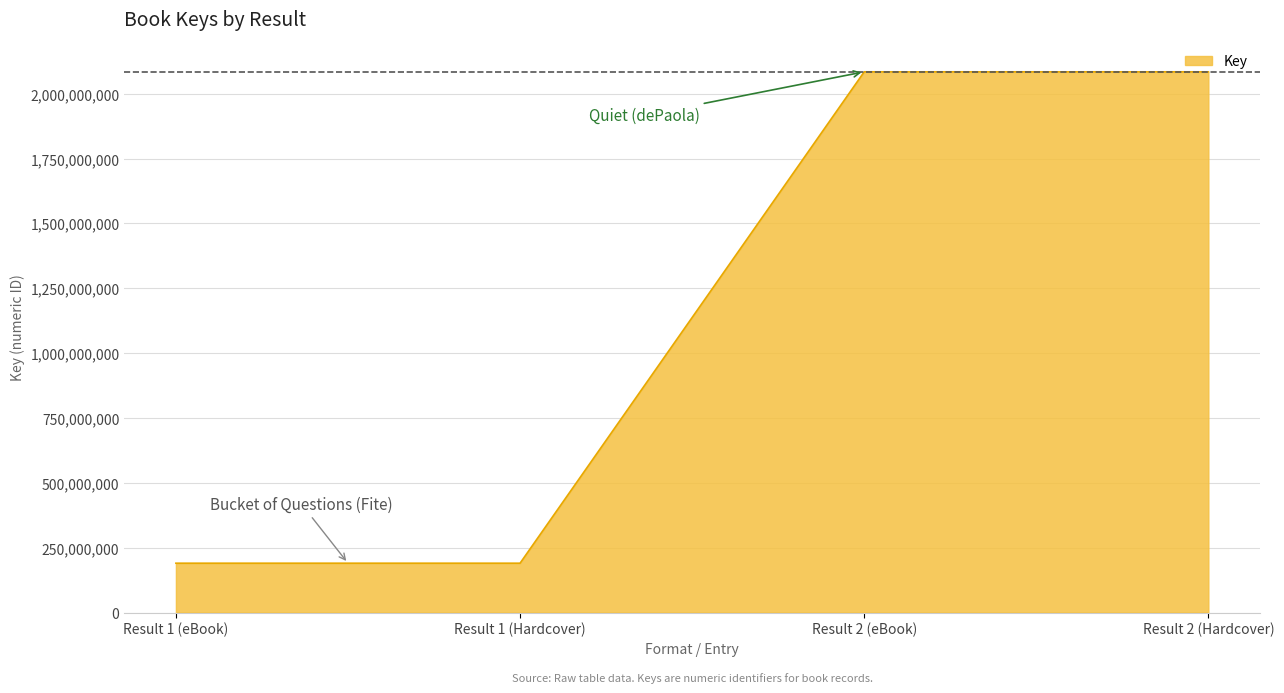

Between Result 2 (Hardcover) and Result 1 (Hardcover), which is larger?

Result 2 (Hardcover)